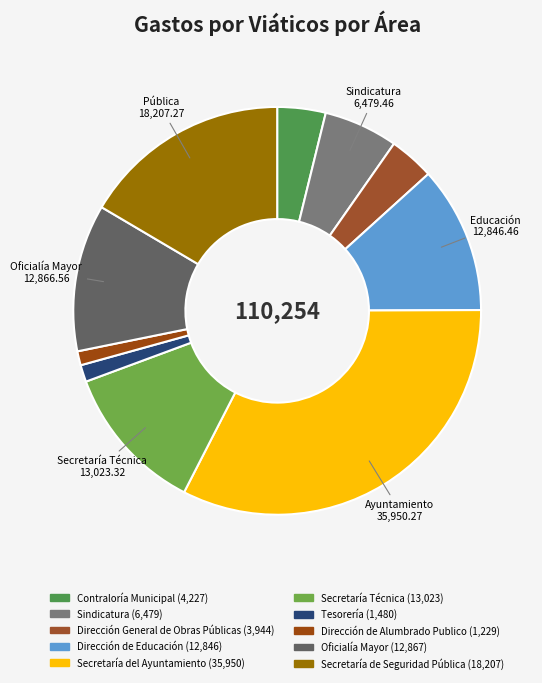

Count the number of slices in the pie.

10